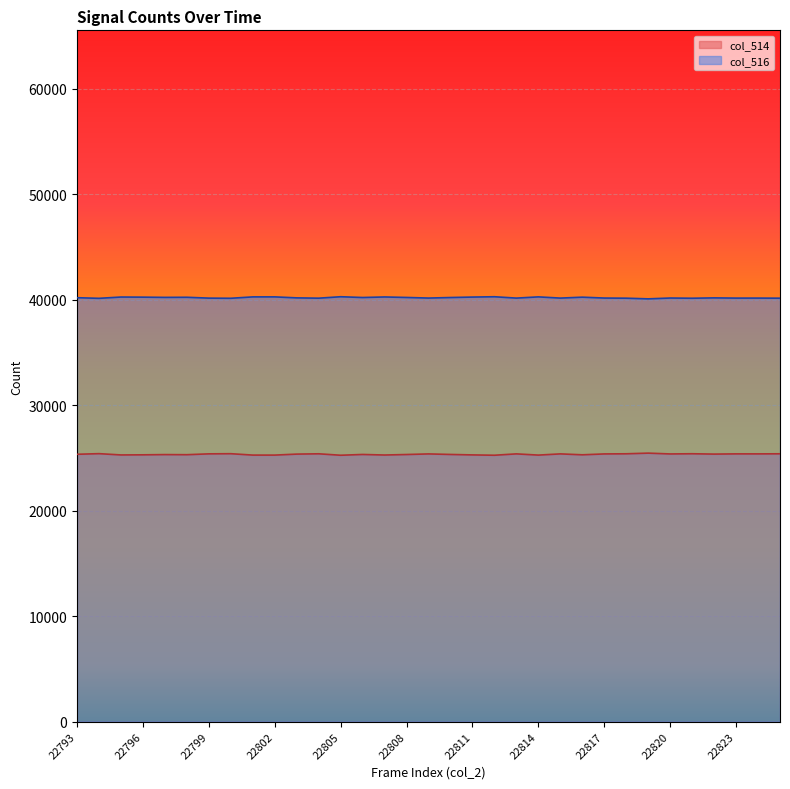

True or false: col_516 has more than 2 points higher than both neighbors.

True